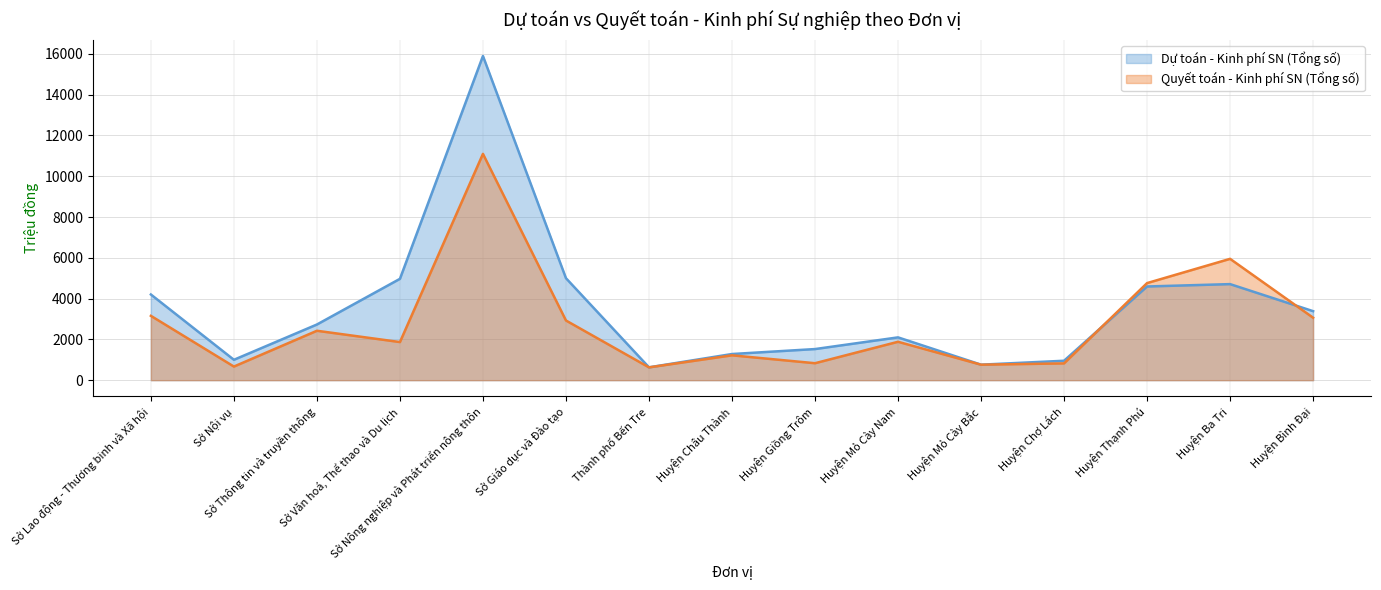

The Dự toán - Kinh phí SN (Tổng số) (line) series shows 411 at Huyện Chợ Lách. True or false?

False